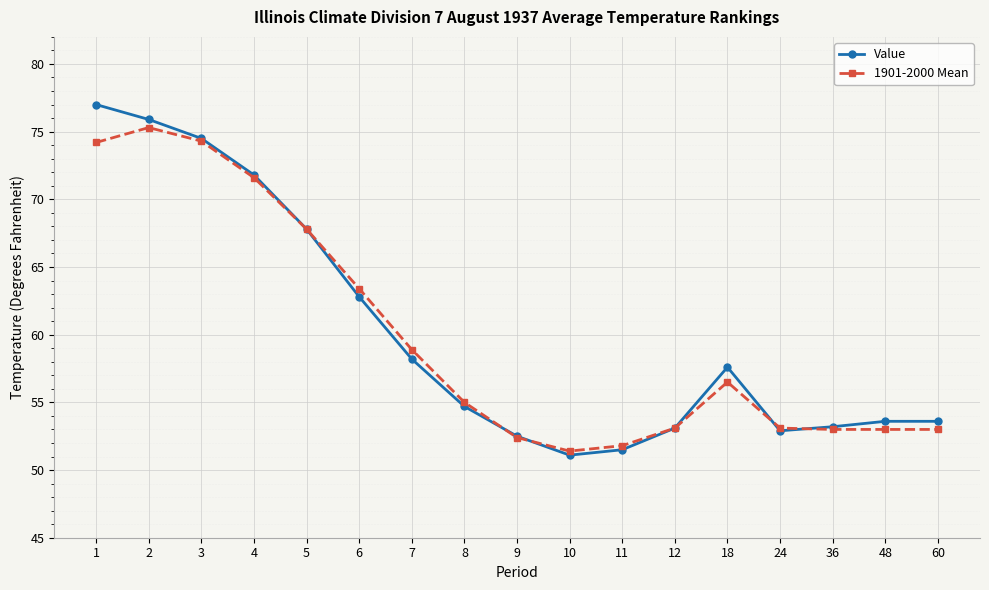

What is the total value across all series at 5?

135.6